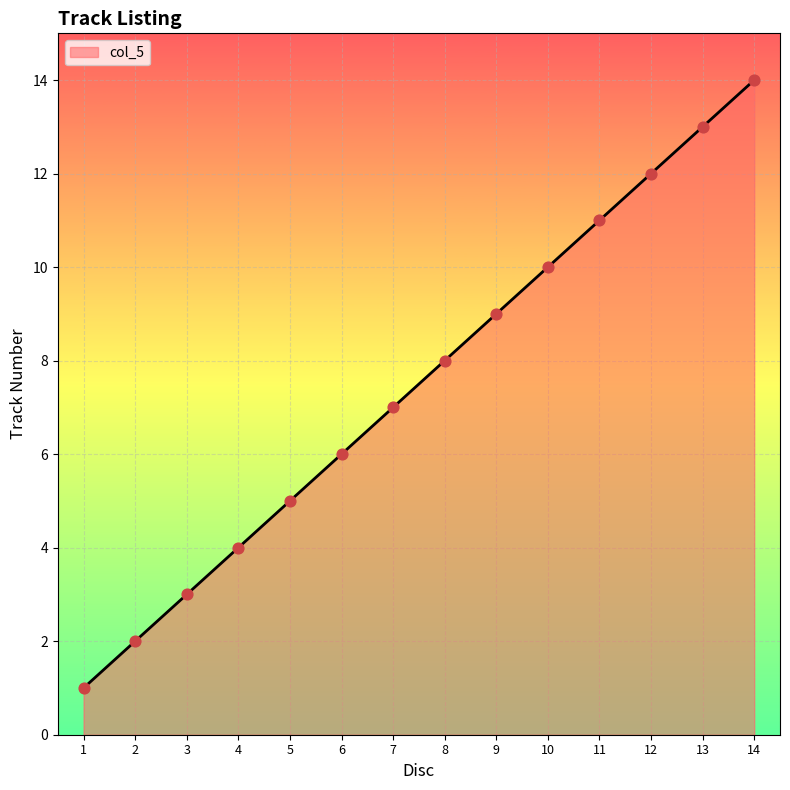

What is the ratio of the value at 4 to the value at 2?

2.0